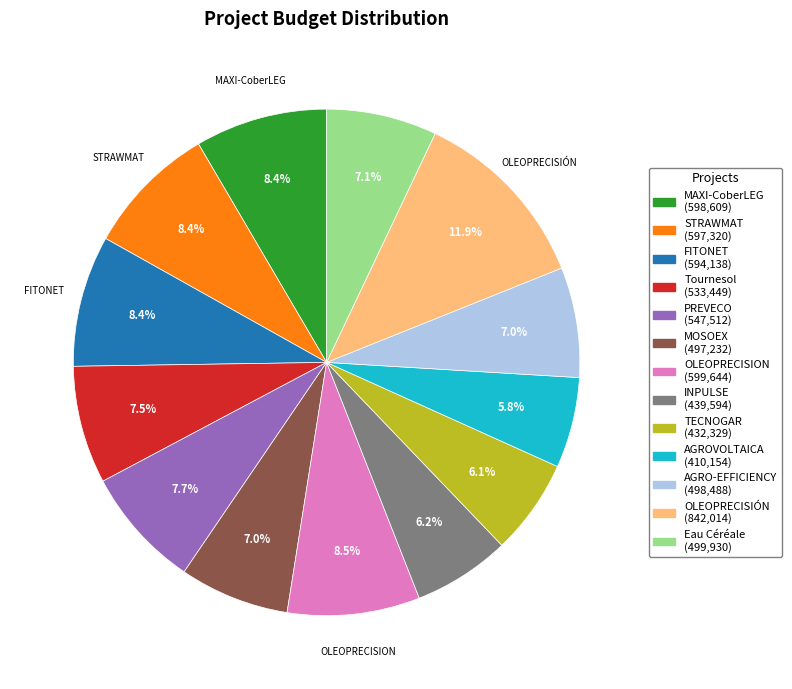

What percentage is NOT represented by INPULSE?

93.8%